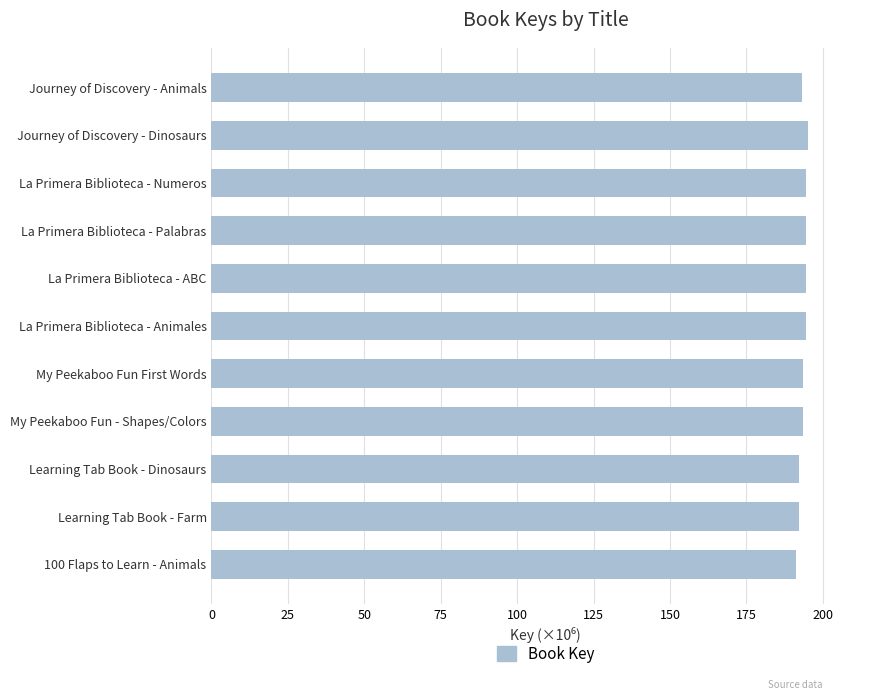

Approximately how many times larger is the value at Journey of Discovery - Dinosaurs compared to Learning Tab Book - Farm?

1.0